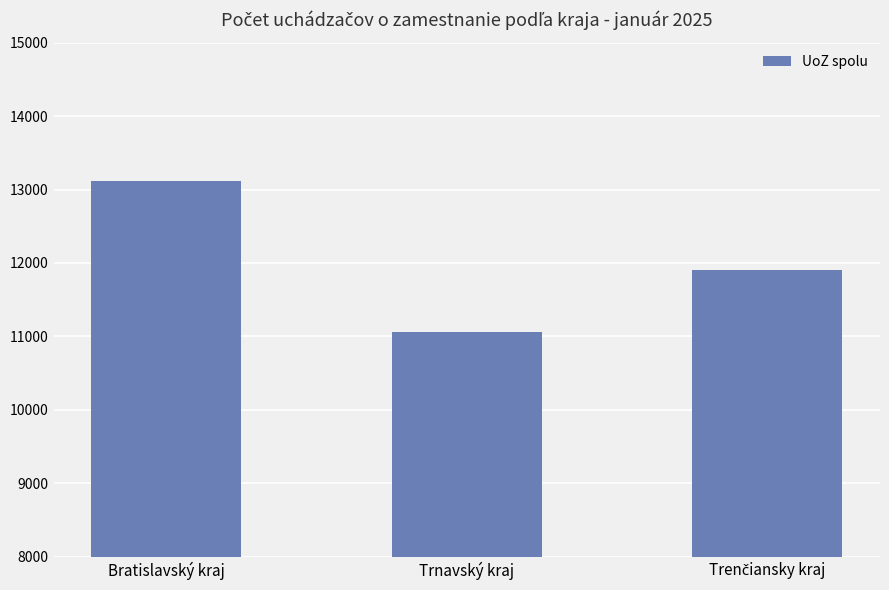

What is the greatest value displayed?

13111